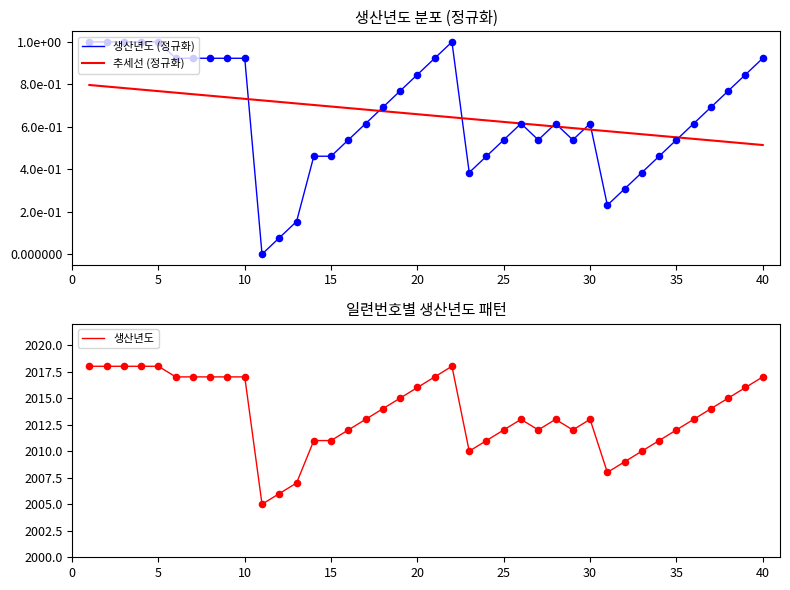

Which series contains the lowest Y value?

생산년도 (정규화)